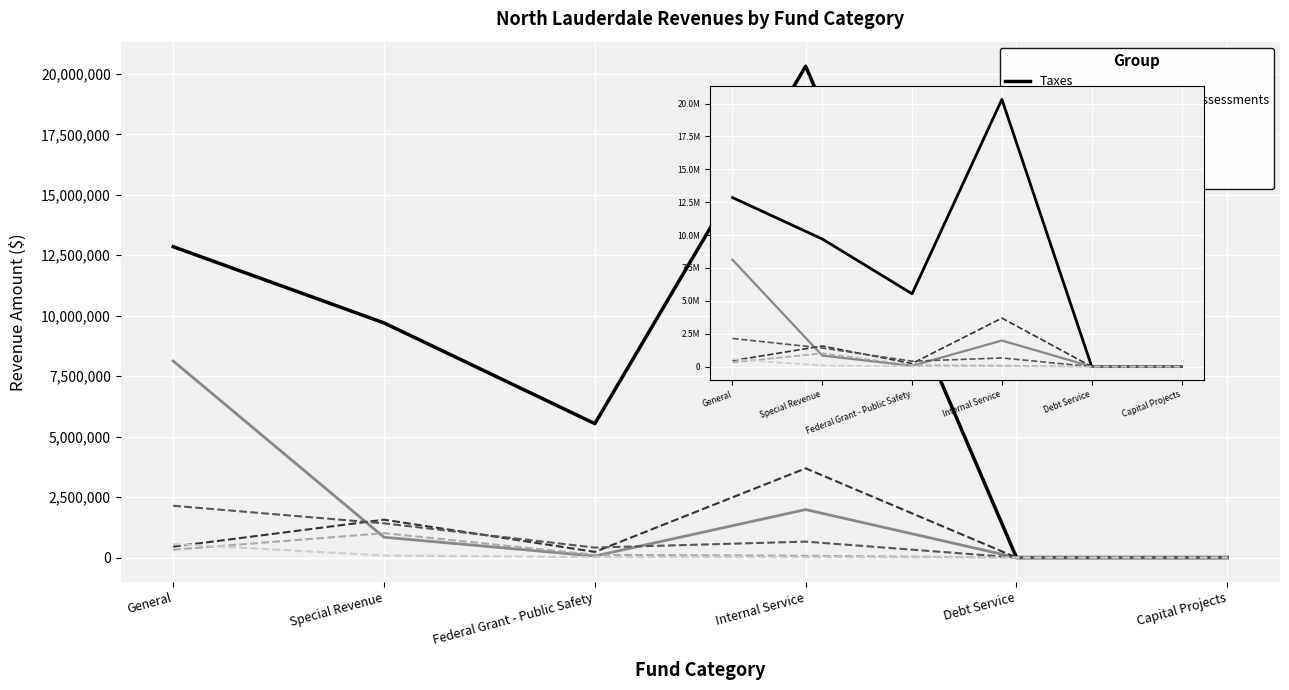

What is the average value of the Charges for Services series?

253210